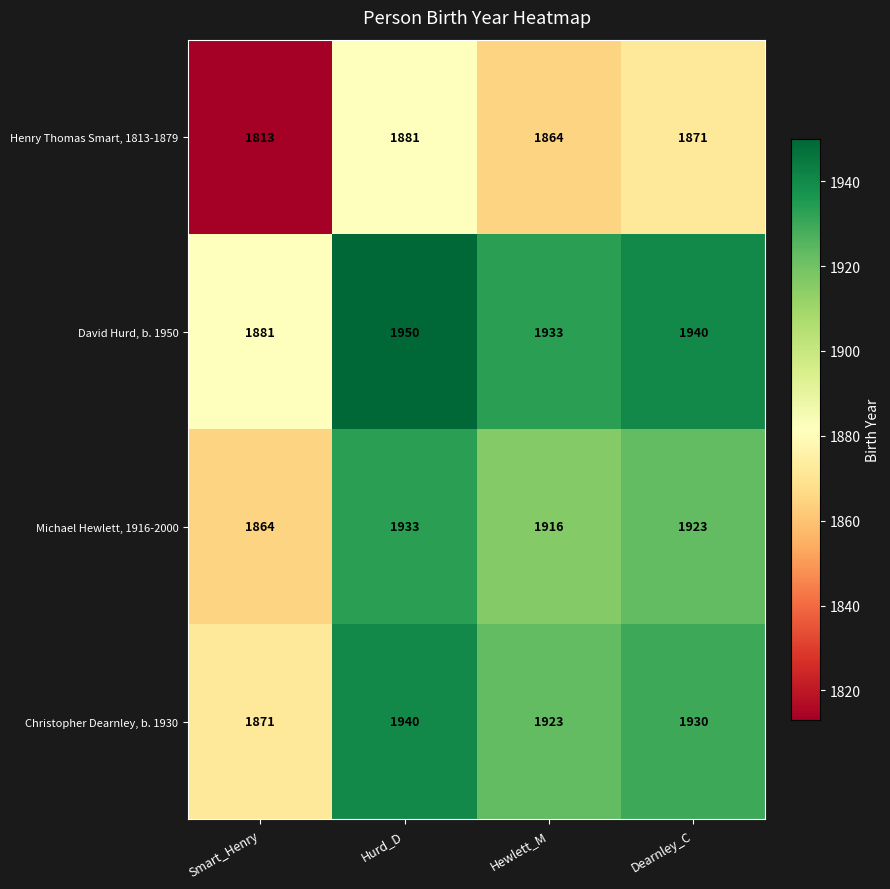

How many categories are shown in the chart?

4